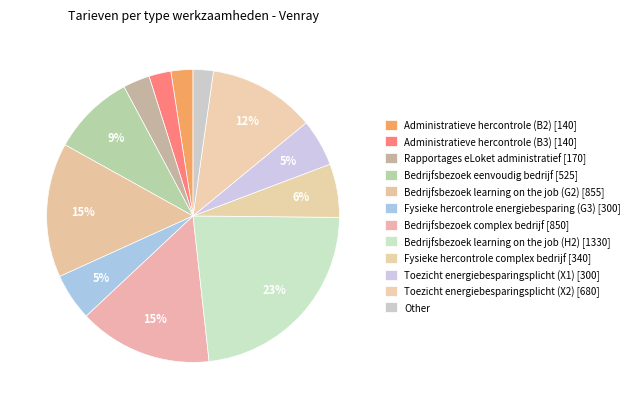

How many slices are in this pie chart?

12